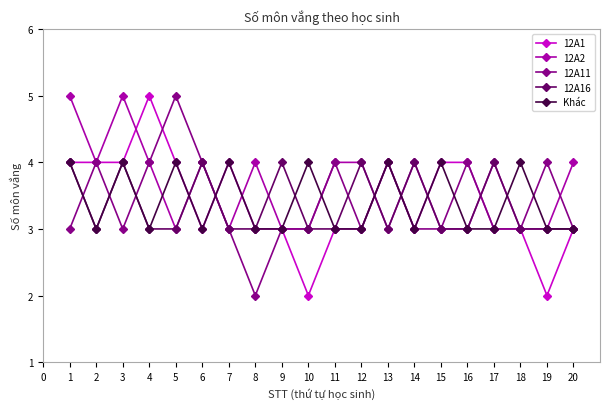

What is the value of the 12A11 point at the 15th from the left?

3